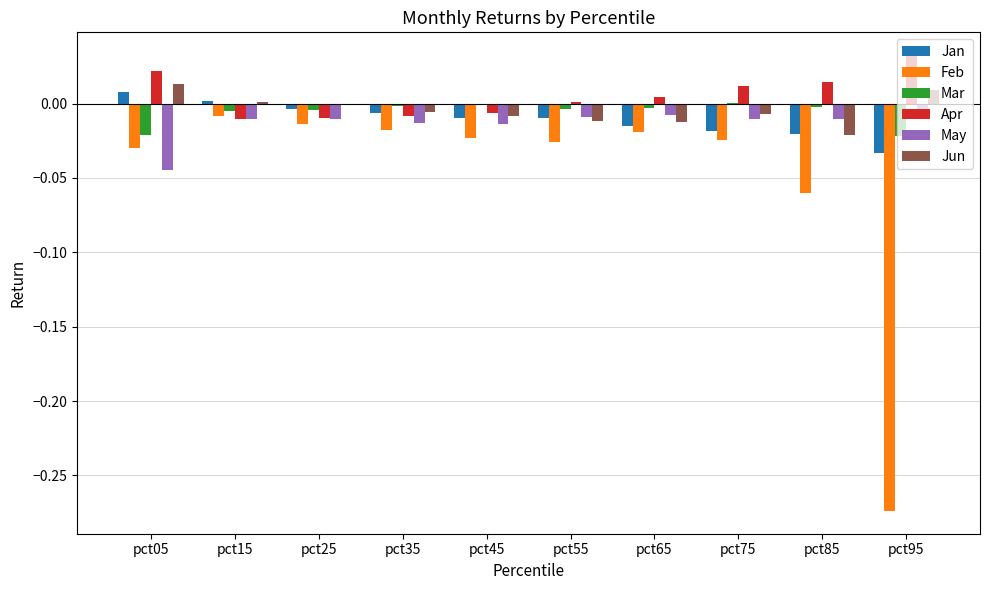

How many distinct data groups are displayed?

6